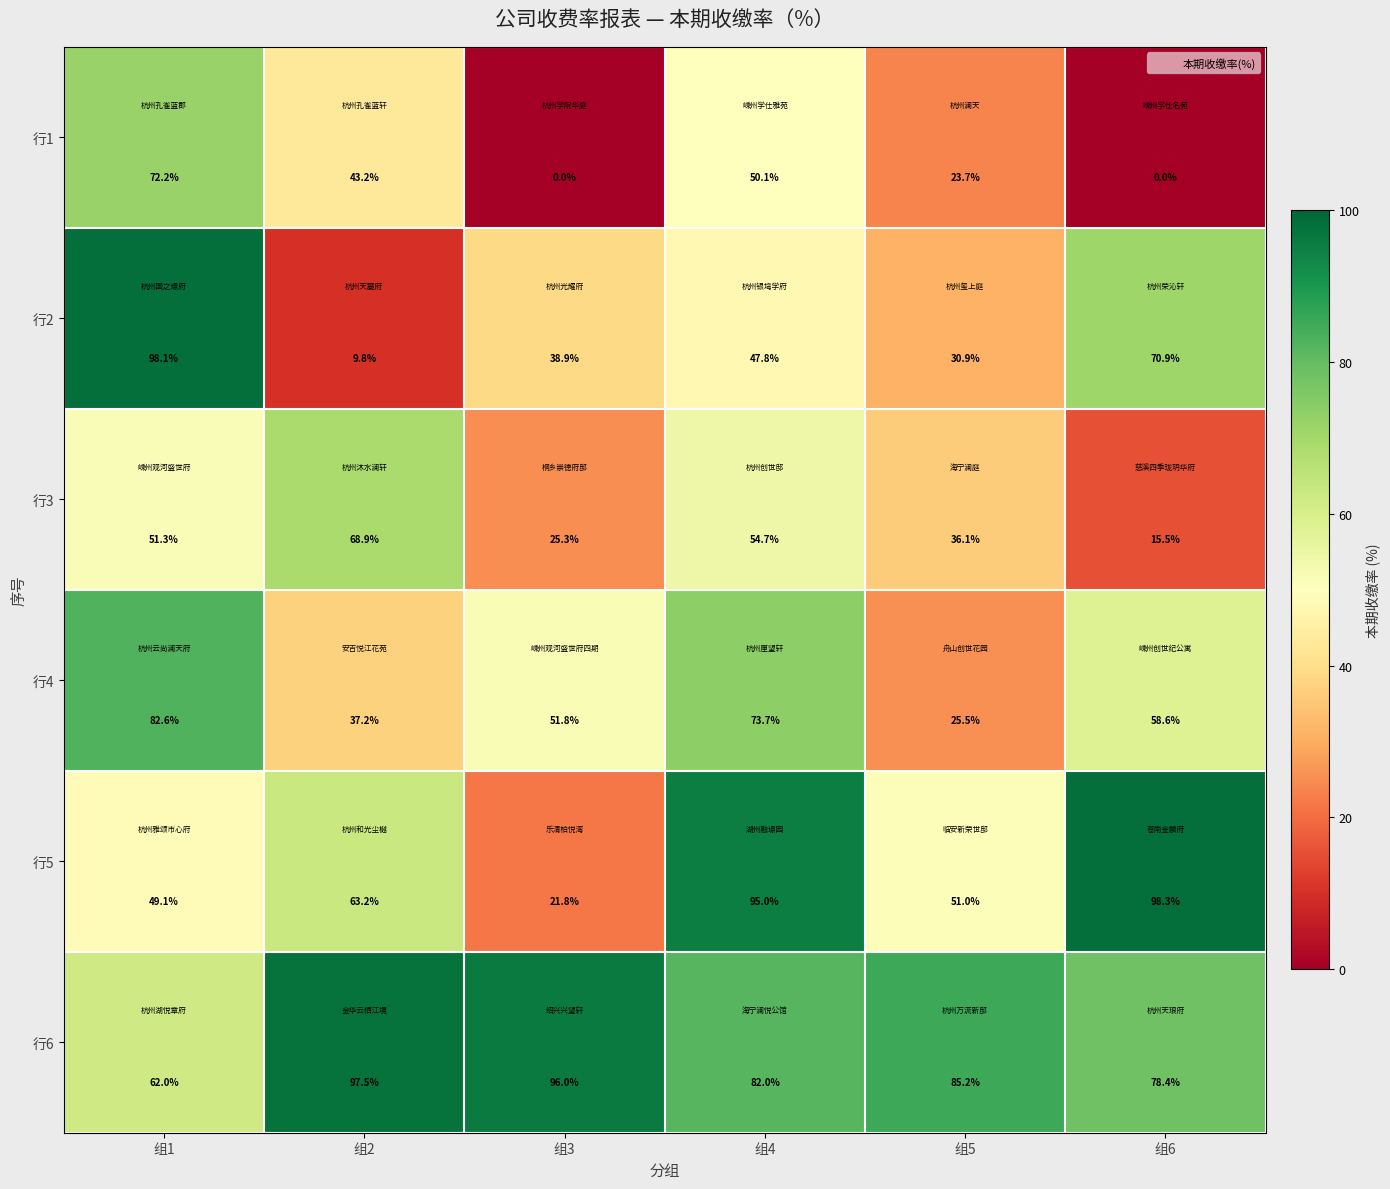

Which series changed the most between 组2 and 组5?

行3